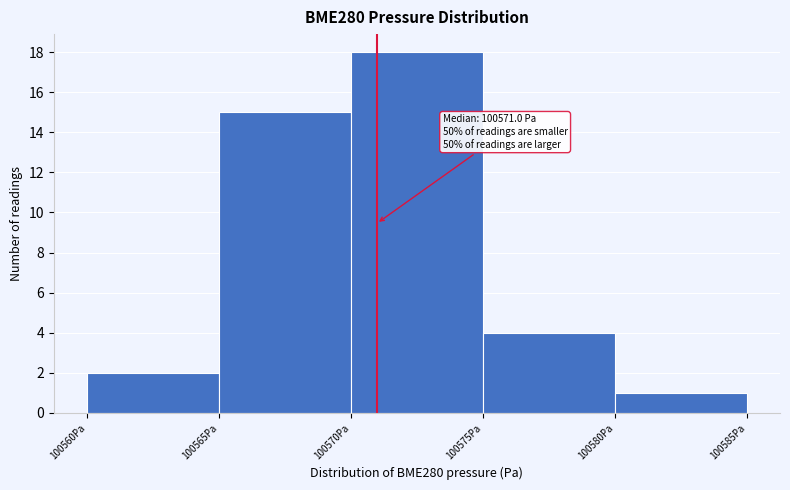

Over which range of the x-axis is the bar tallest?

100570 to 100575